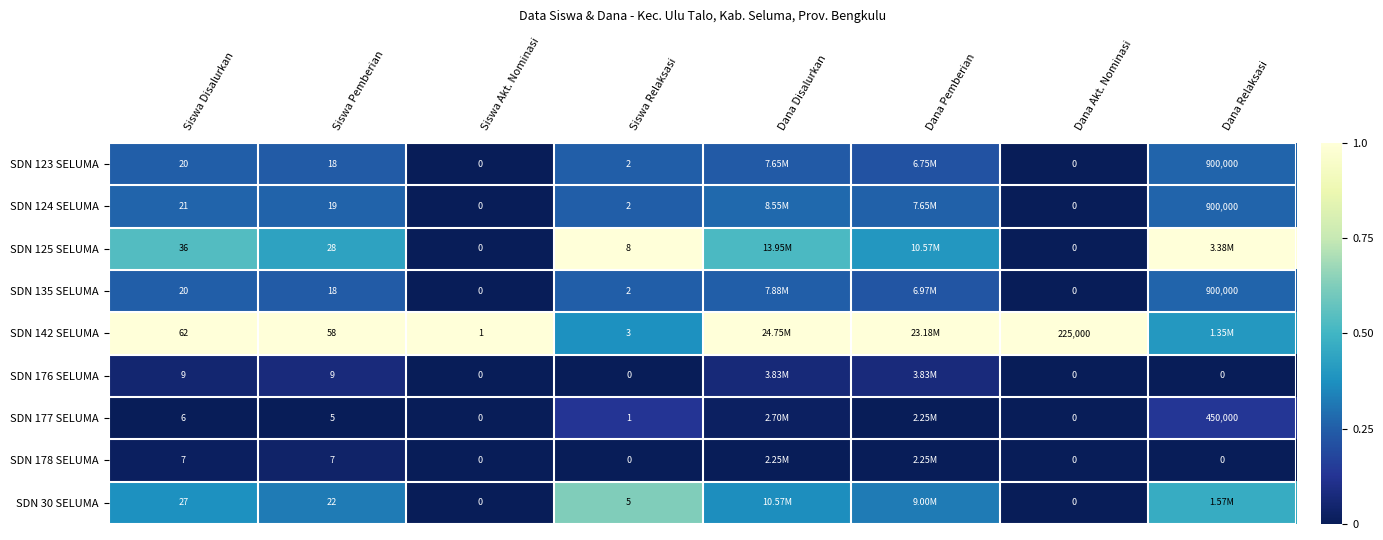

Is the value of SDN 177 SELUMA at Siswa Pemberian greater than the value of SDN 176 SELUMA at Siswa Akt. Nominasi?

Yes